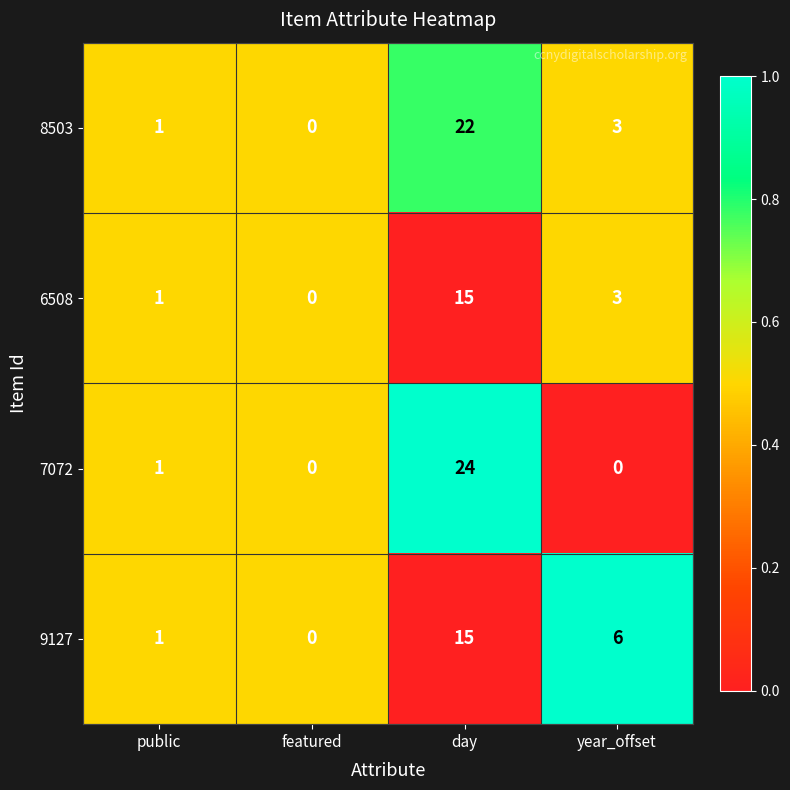

Rank the categories by 6508 value from lowest to highest.

featured, public, year_offset, day